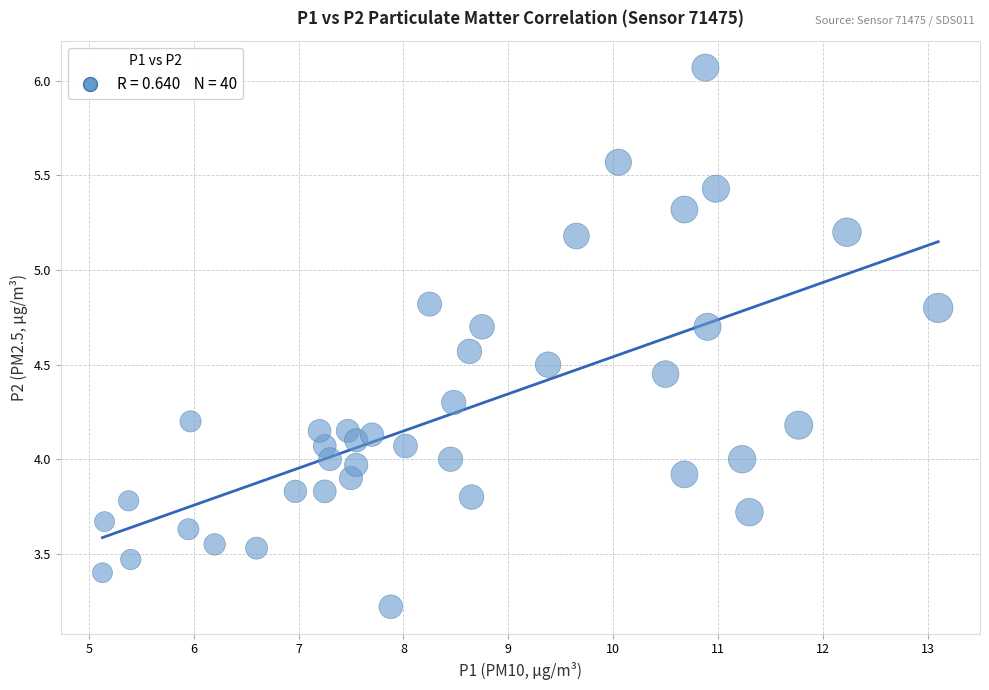

What is the range of X values (max minus min)?

8.0